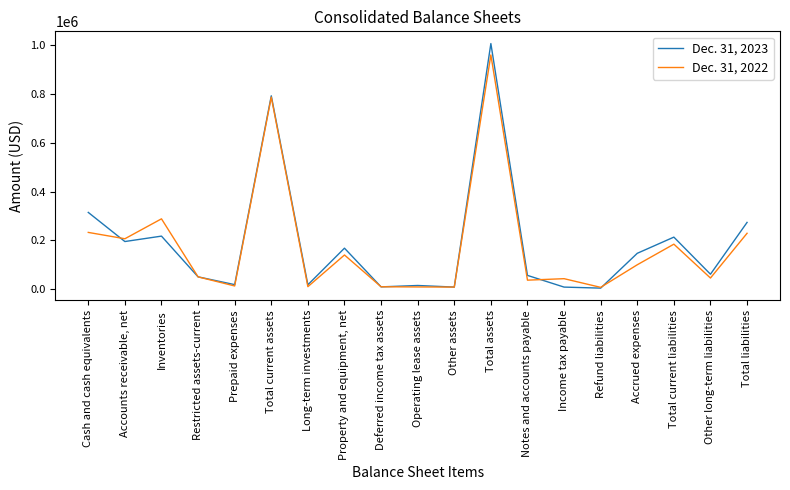

Is the value of Dec. 31, 2022 at Cash and cash equivalents greater than the value of Dec. 31, 2023 at Prepaid expenses?

Yes